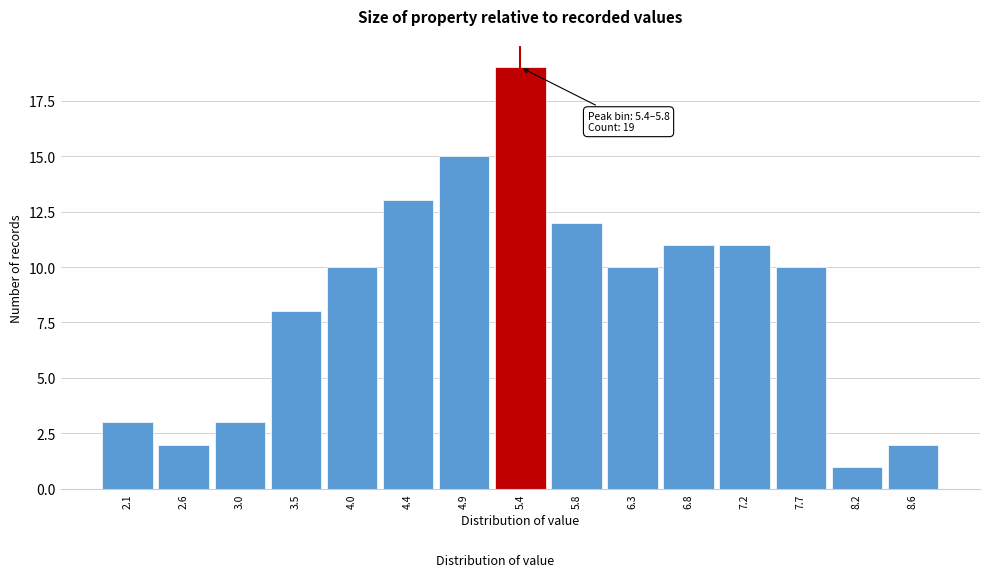

Reading left to right, list all the values displayed in this chart.

2.1=3	2.6=2	3.0=3	3.5=8	4.0=10	4.4=13	4.9=15	5.4=19	5.8=12	6.3=10	6.8=11	7.2=11	7.7=10	8.2=1	8.6=2